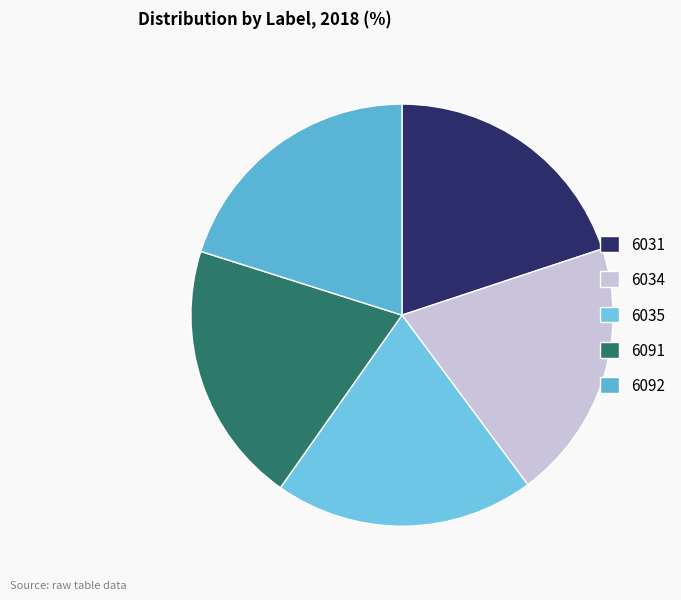

How many slices are in this pie chart?

5